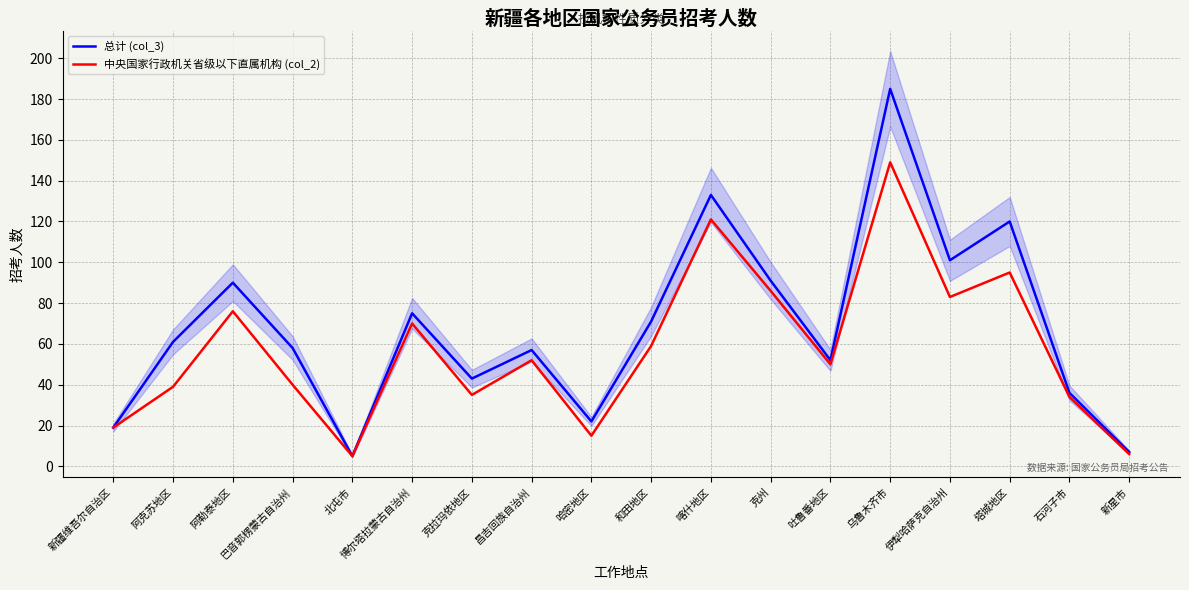

List the labels in order of 总计 (col_3) value, smallest first.

北屯市, 新星市, 新疆维吾尔自治区, 哈密地区, 石河子市, 克拉玛依地区, 吐鲁番地区, 昌吉回族自治州, 巴音郭楞蒙古自治州, 阿克苏地区, 和田地区, 博尔塔拉蒙古自治州, 阿勒泰地区, 克州, 伊犁哈萨克自治州, 塔城地区, 喀什地区, 乌鲁木齐市